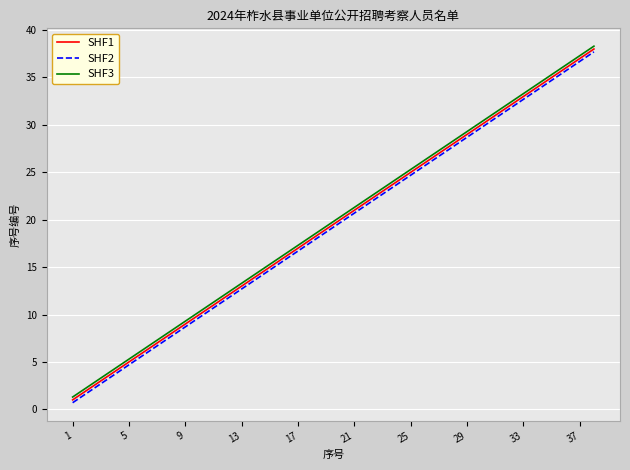

What is the maximum value shown in the chart?

38.3